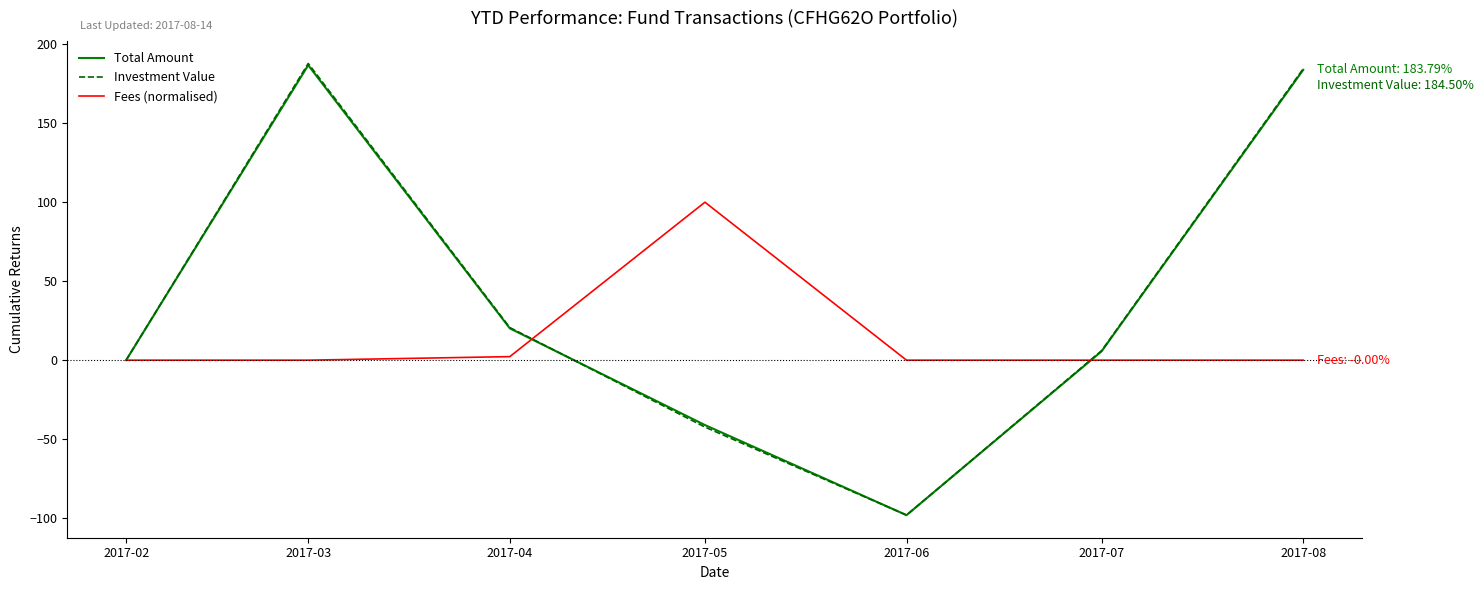

What is the difference between the highest and lowest values at 2017-05?

142.3